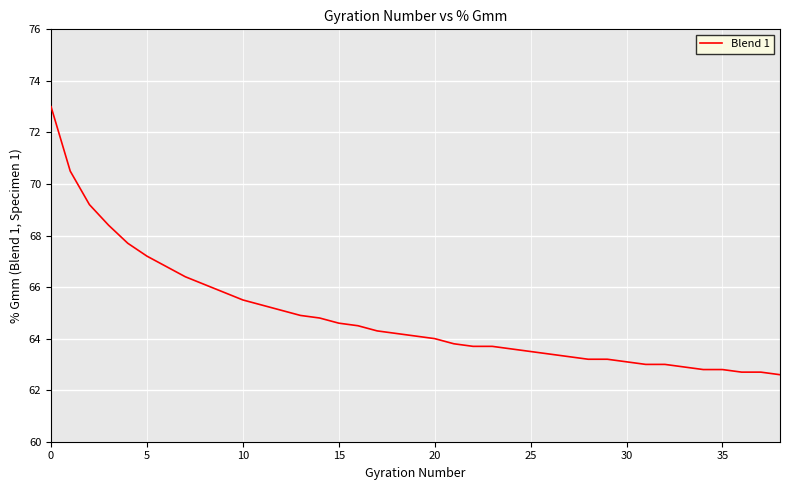

What is the minimum value shown in the chart?

62.6